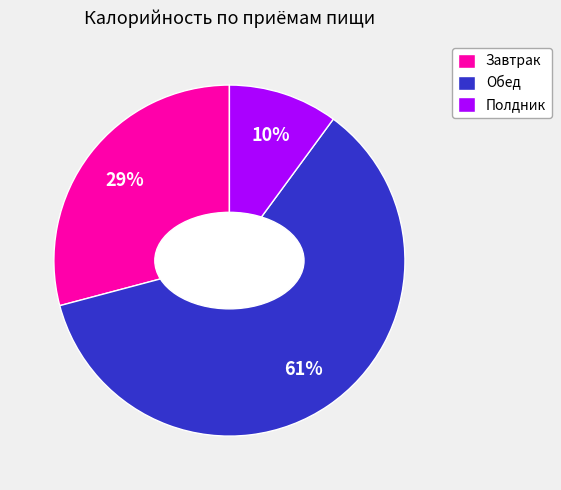

Do Полдник and Завтрак together represent more than half of the pie?

No